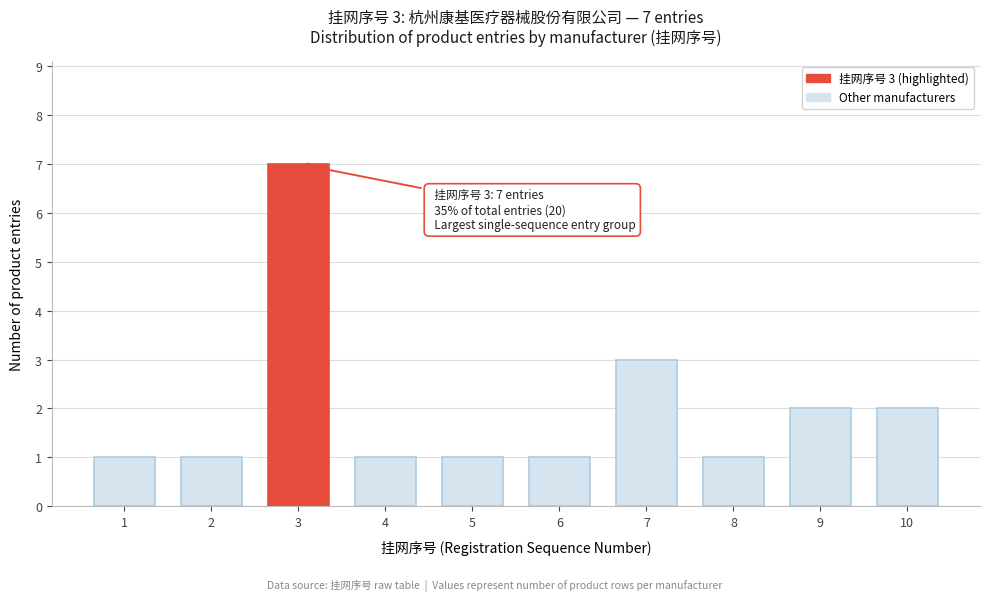

Reading right to left, what are all the values shown in this chart?

10=2	9=2	8=1	7=3	6=1	5=1	4=1	3=7	2=1	1=1